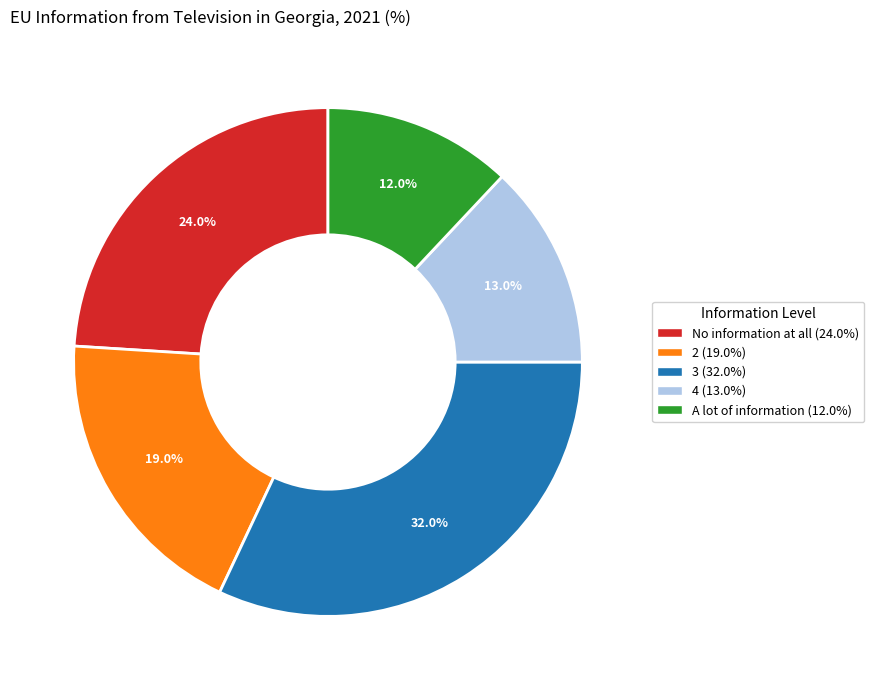

How much of the chart is everything except A lot of information?

88.0%